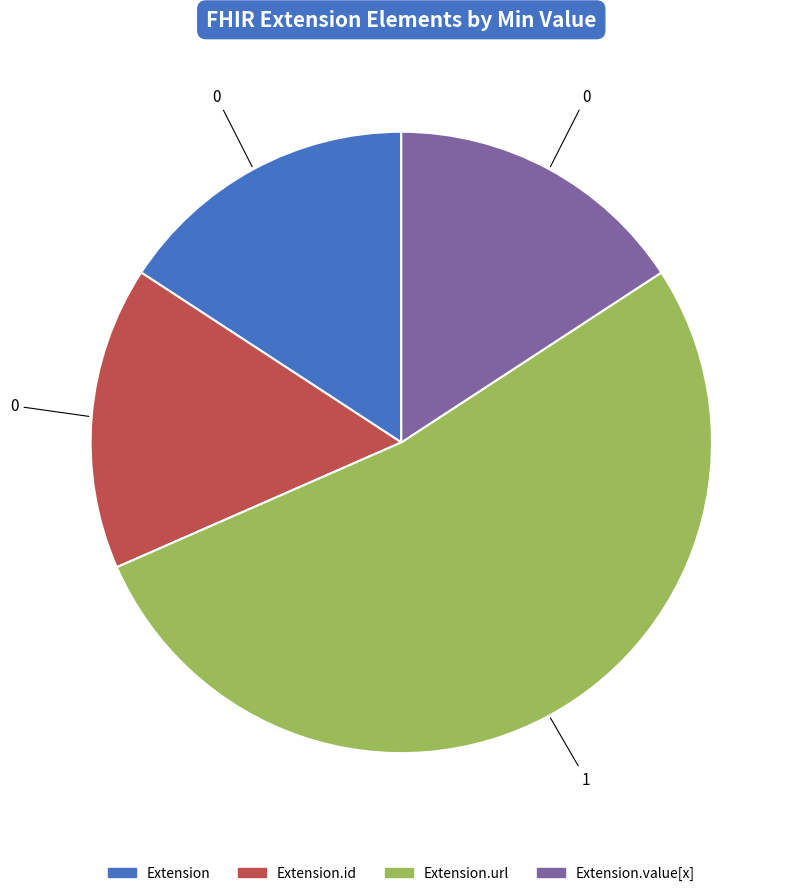

Is there a majority slice in this chart?

Yes